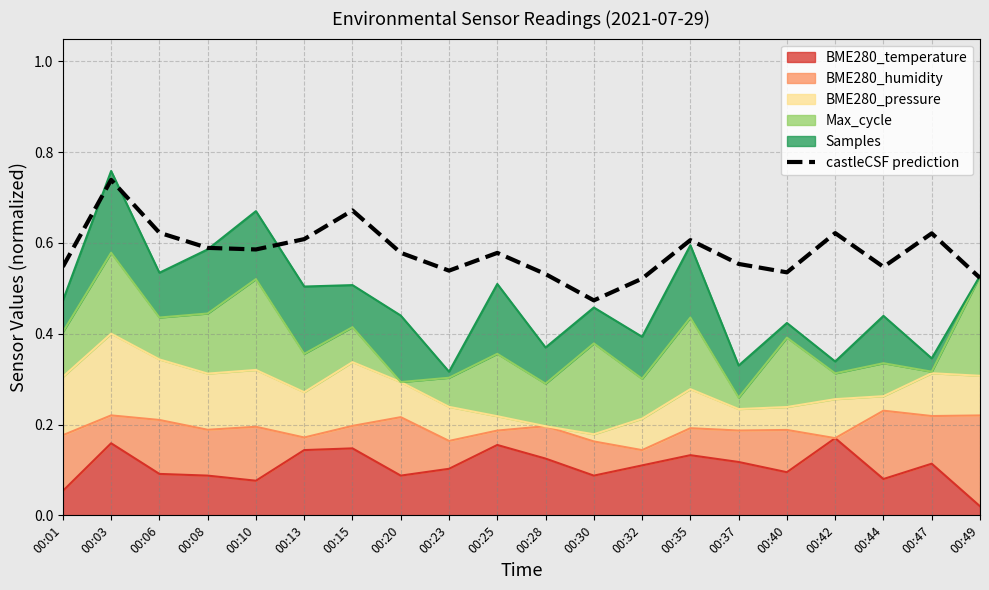

The chart shows a value of 0.6 at 00:42. True or false?

True